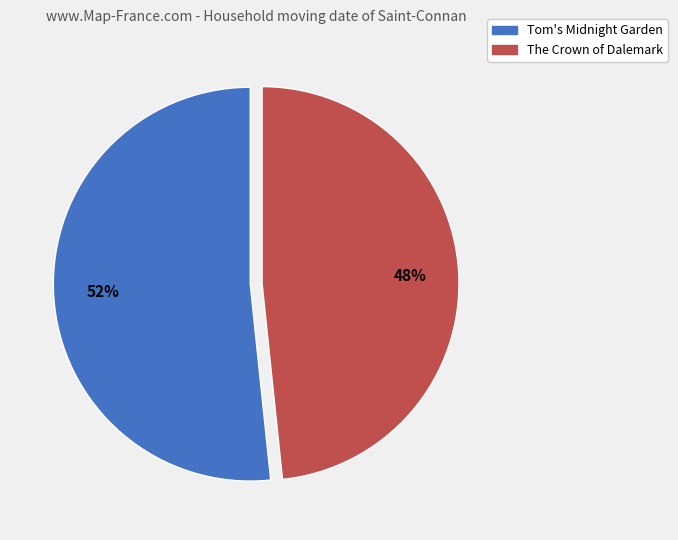

To the nearest percent, what is the average slice percentage?

50%